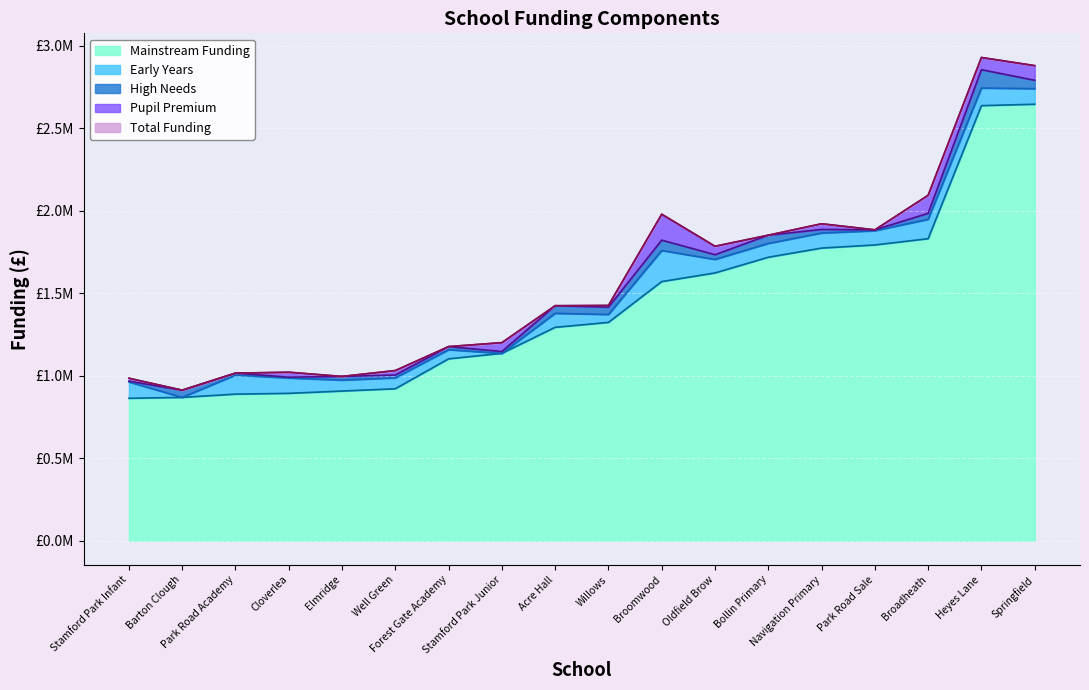

At how many categories does at least one series exceed 2500391?

2